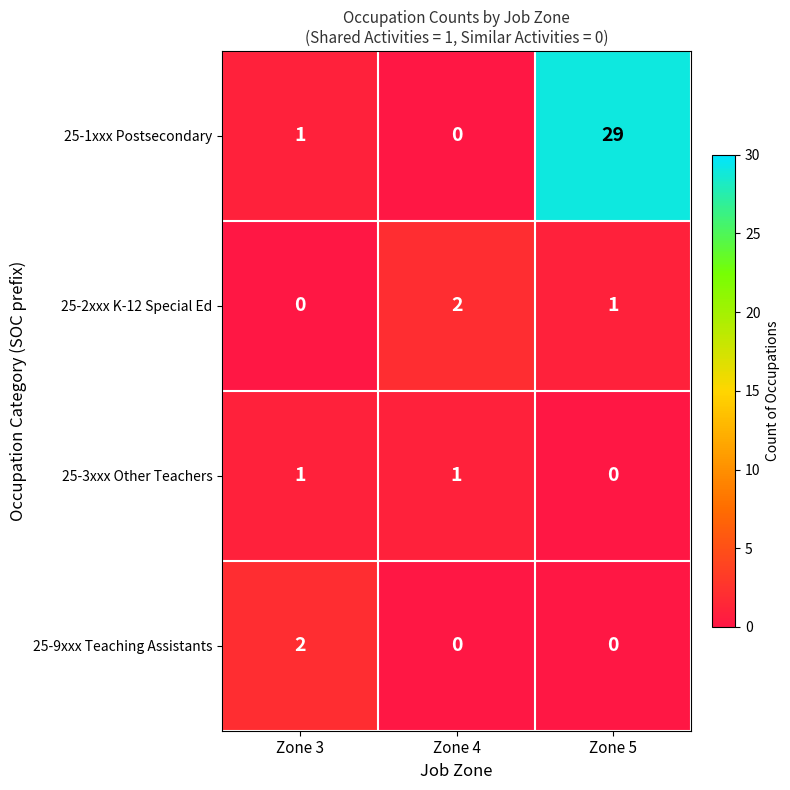

Reading left to right, extract all data points from this chart.

25-1xxx Postsecondary: 1	0	29
25-2xxx K-12 Special Ed: 0	2	1
25-3xxx Other Teachers: 1	1	0
25-9xxx Teaching Assistants: 2	0	0